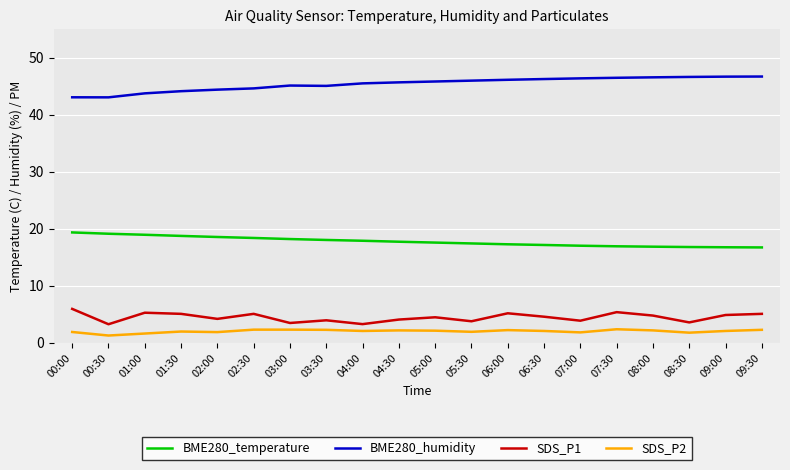

What is the difference between the BME280_temperature values at 04:30 and 01:00?

1.2